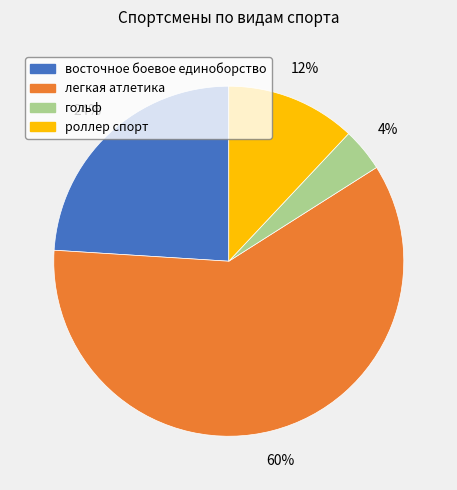

To the nearest percent, what is the difference between the largest and smallest slice percentages?

56%